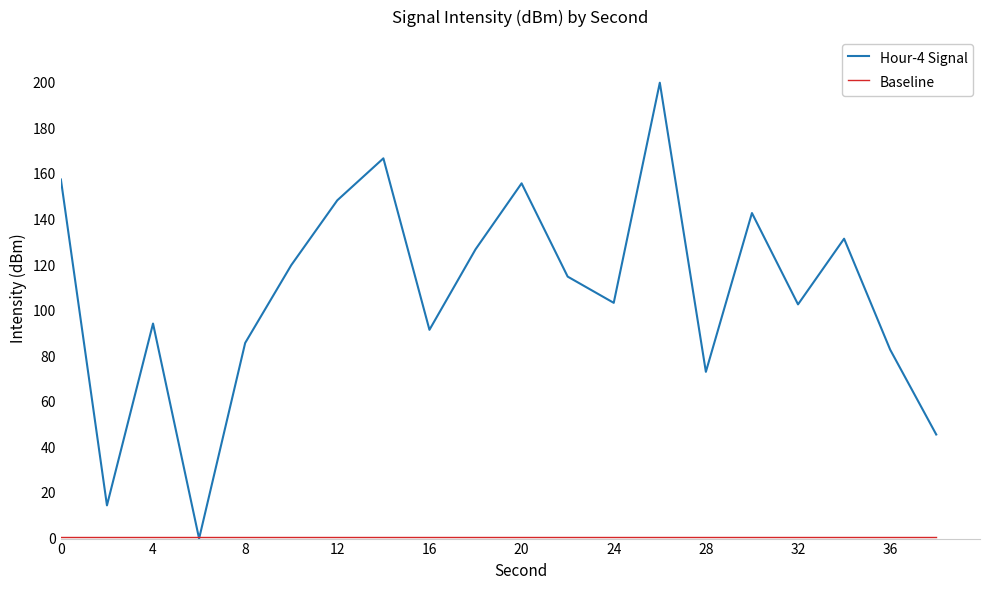

How many positive values does the Hour-4 Signal series have?

19